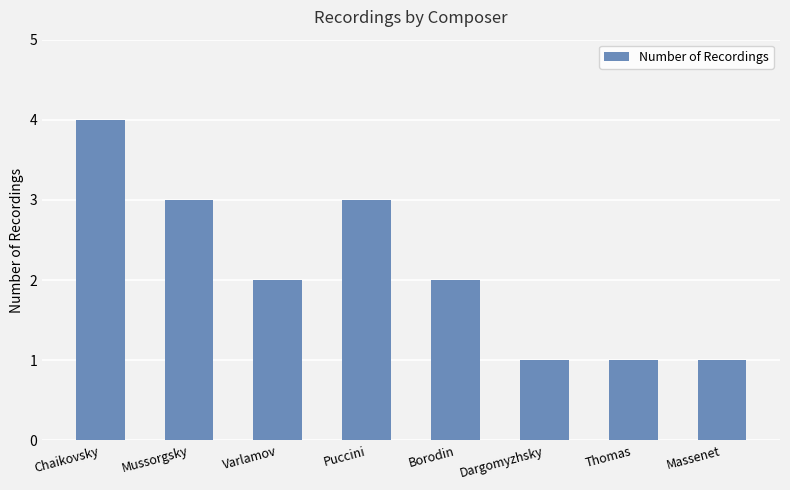

What is the approximate value at Varlamov?

2